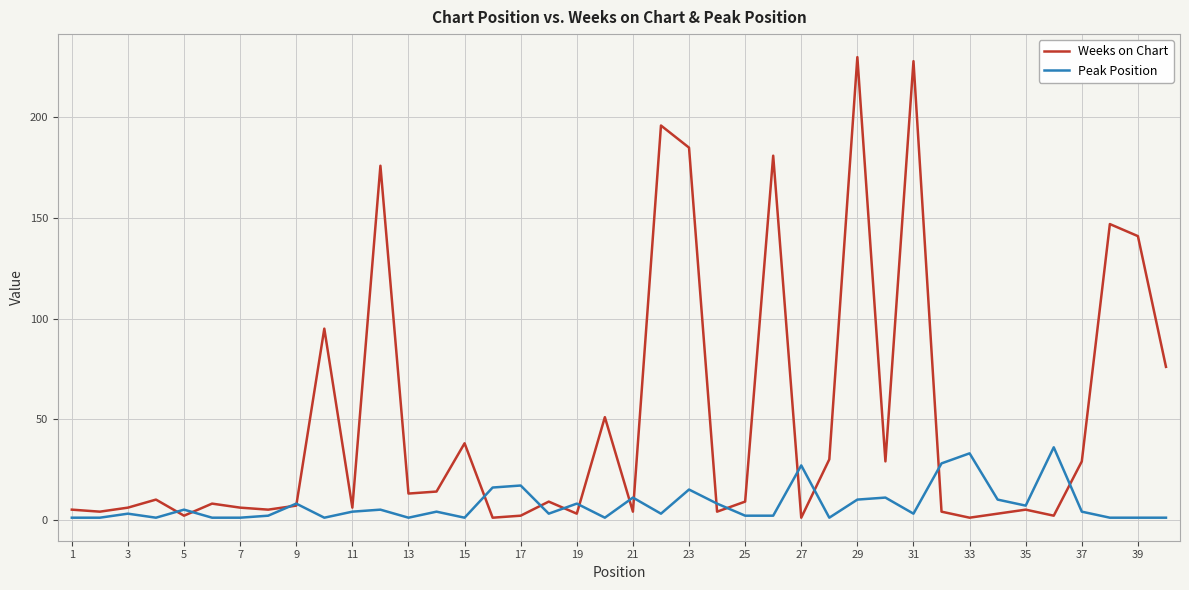

What is the greatest value displayed?

230